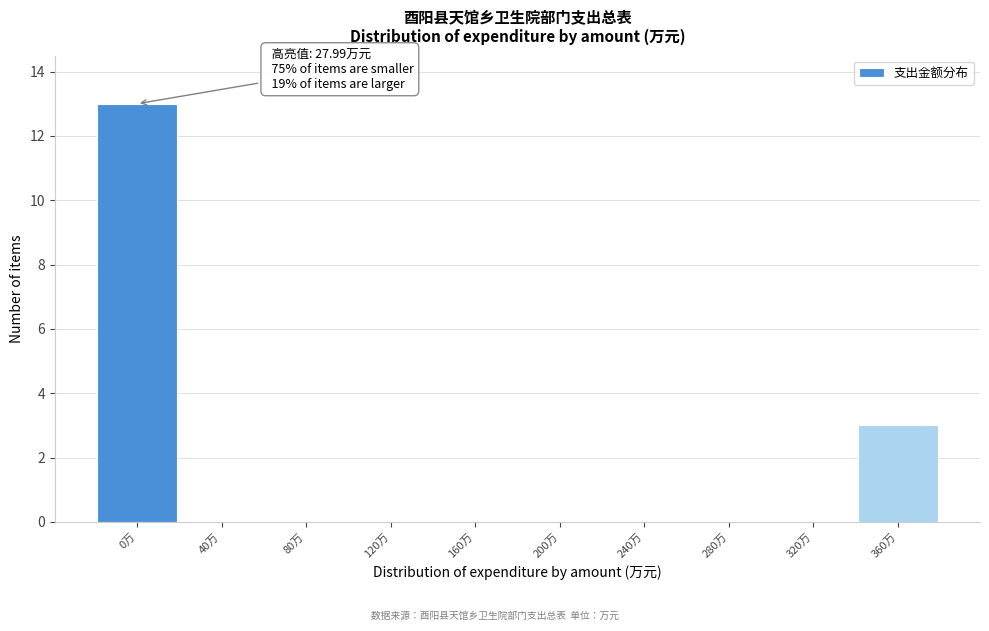

Reading right to left, what are all the values shown in this chart?

360万=3	320万=0	280万=0	240万=0	200万=0	160万=0	120万=0	80万=0	40万=0	0万=13